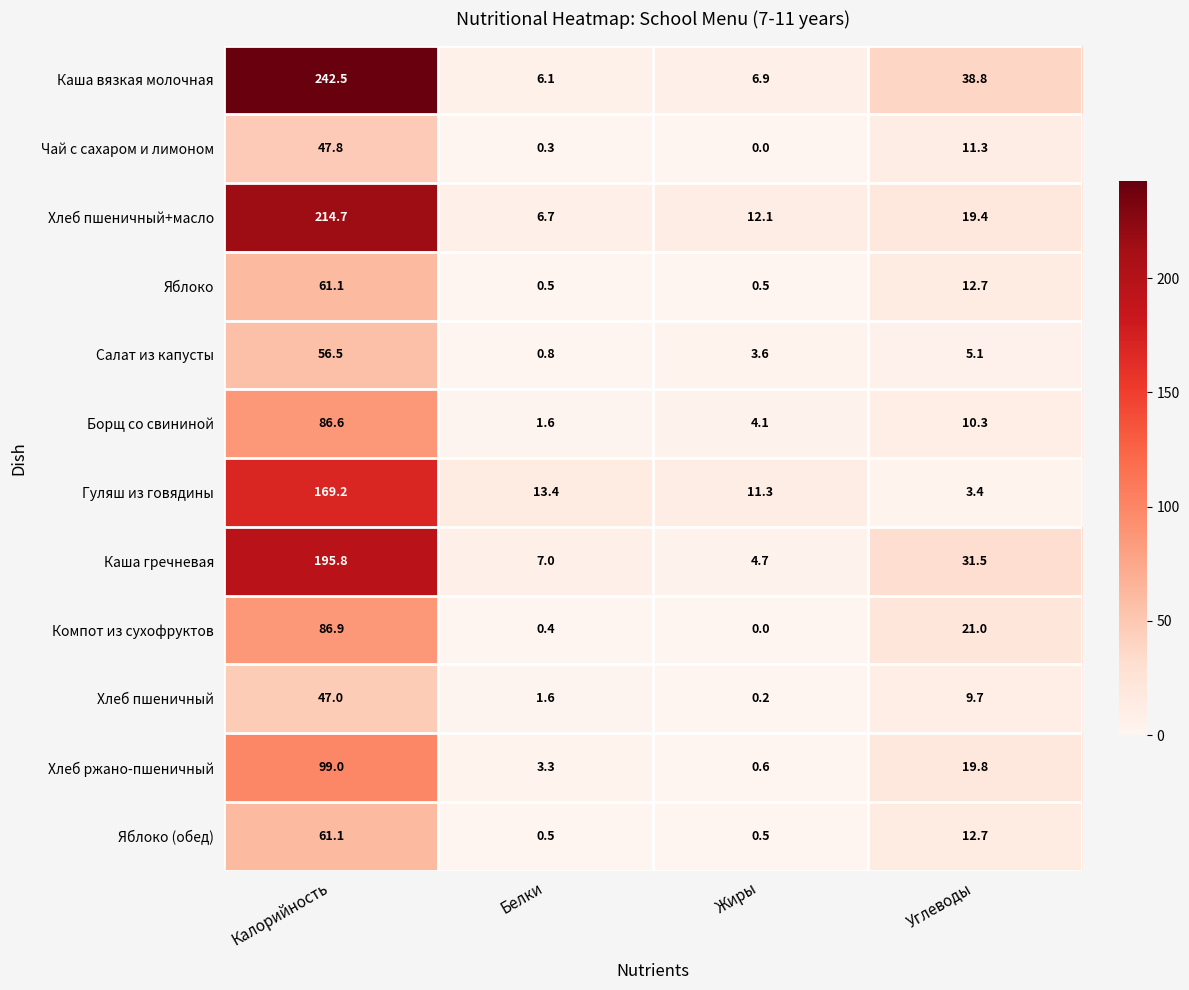

At which category does the chart reach its minimum across all series?

Жиры